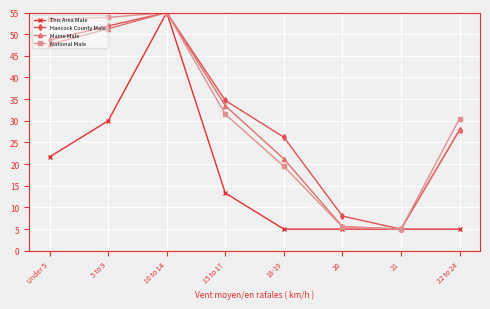

What is the sum of all This Area Male values?

140.0